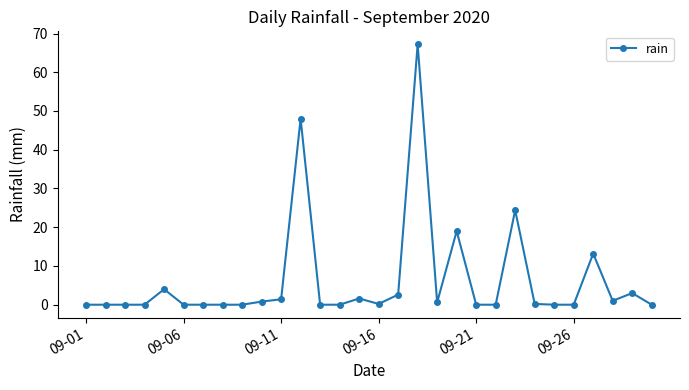

What is the difference between the maximum and minimum values?

67.2